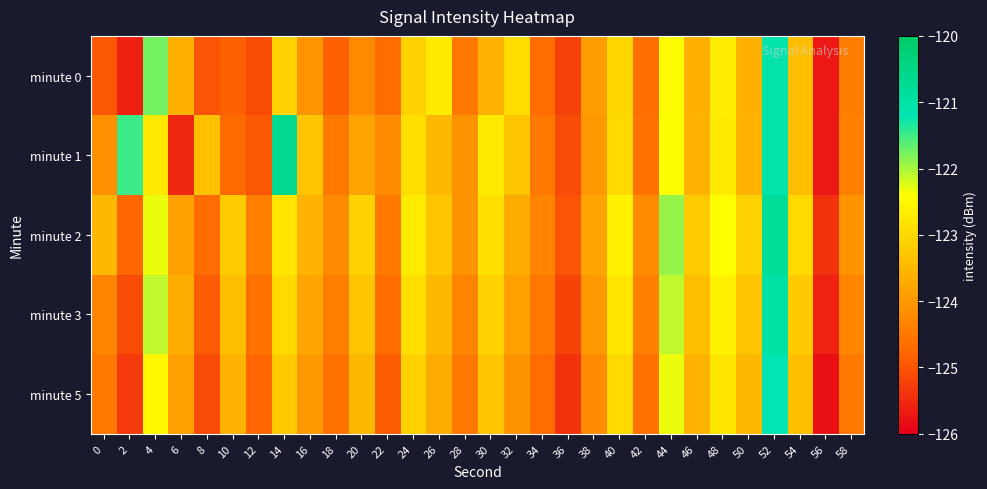

Which has a higher value, 46 or 58?

46